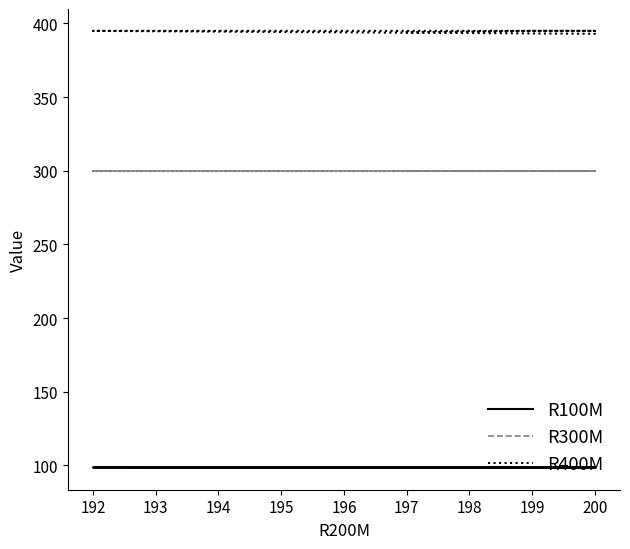

True or false: R400M and R300M intersect in this chart.

False